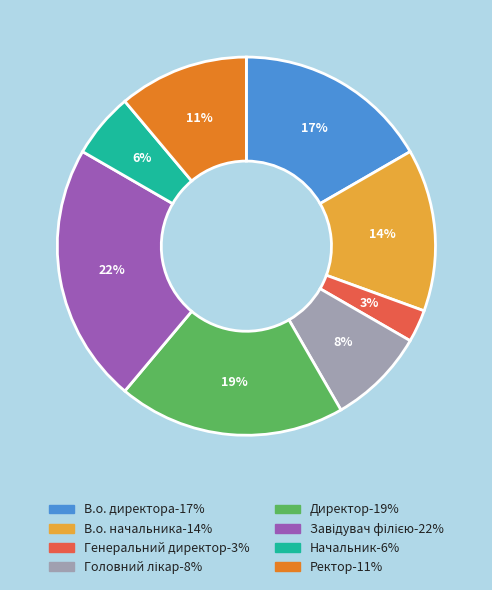

Which category has the smallest portion of the pie?

Генеральний директор